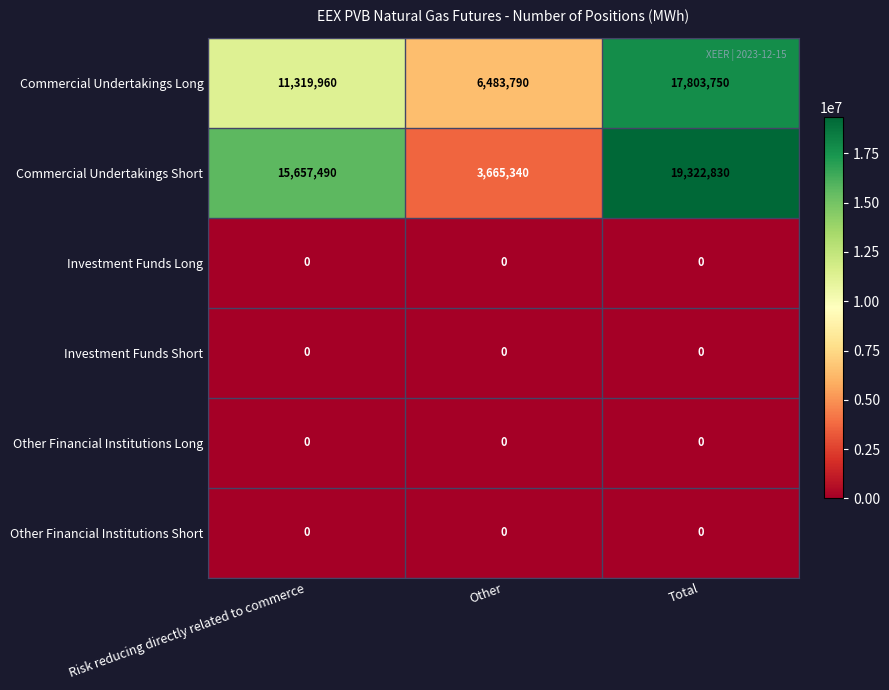

At how many categories does at least one series exceed 10314757?

2